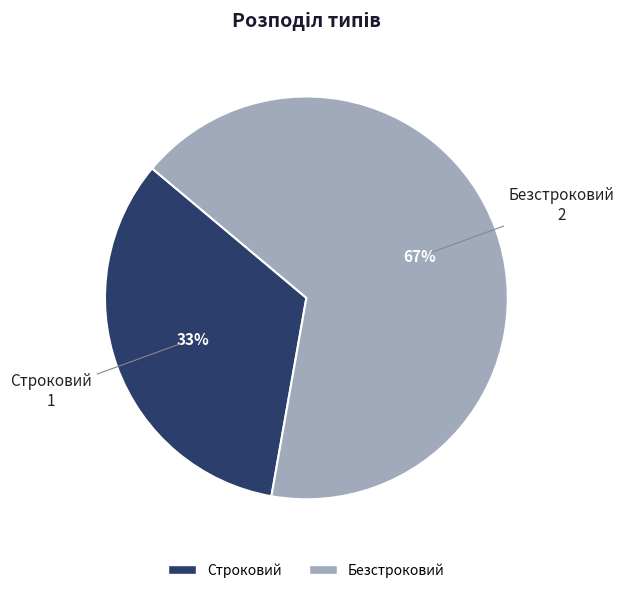

Do Строковий and Безстроковий together represent more than half of the pie?

Yes